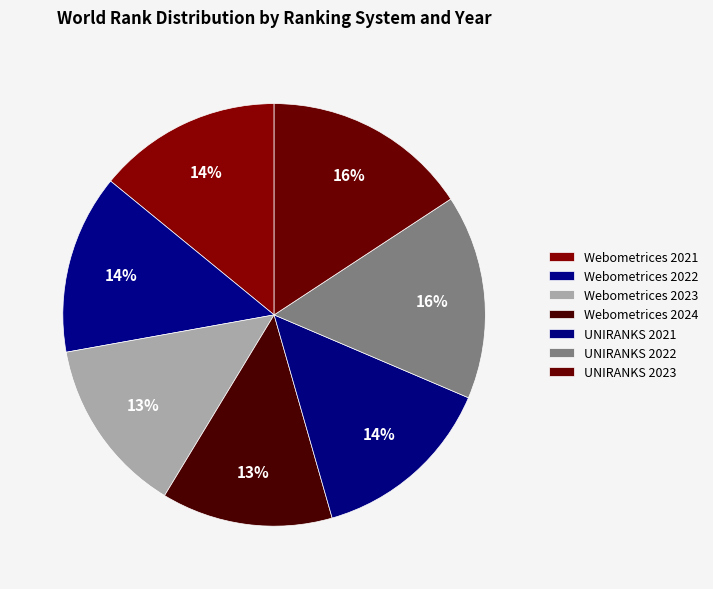

Count the number of slices in the pie.

7